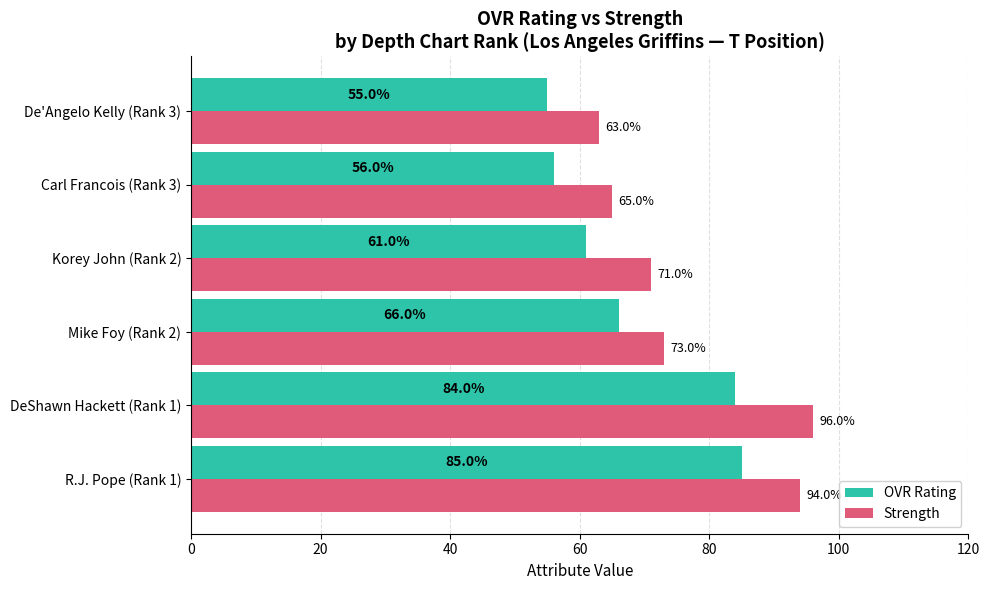

Read the OVR Rating value at Korey John (Rank 2), to the nearest 5.

60